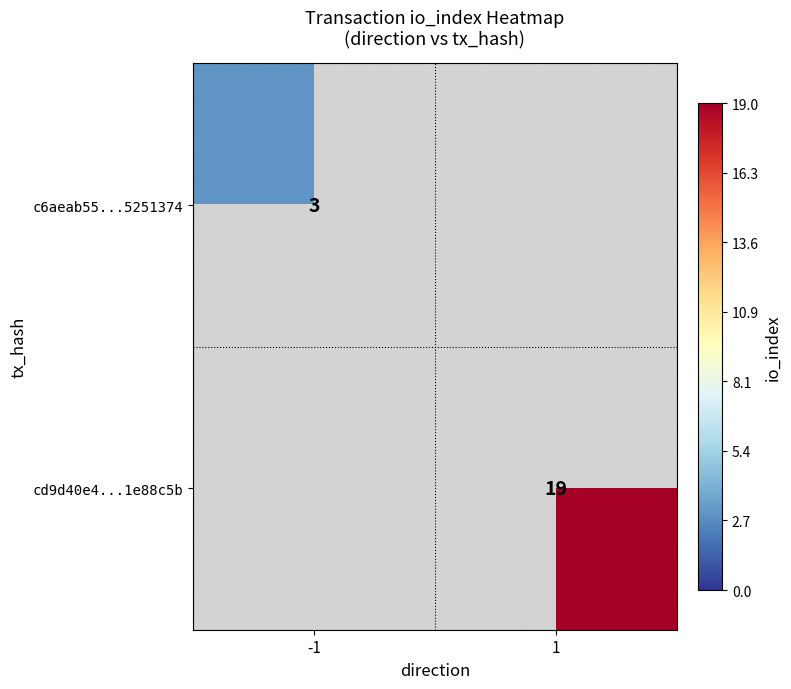

Is it true that cd9d40e4...1e88c5b equals 4 at 1?

False